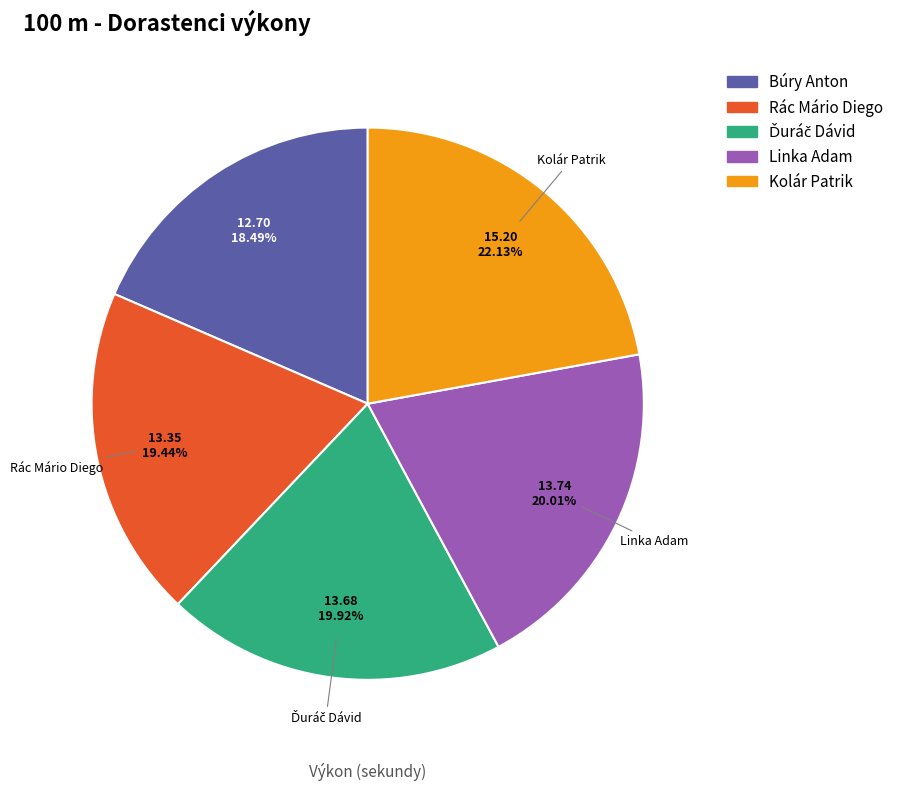

Count the number of slices in the pie.

5